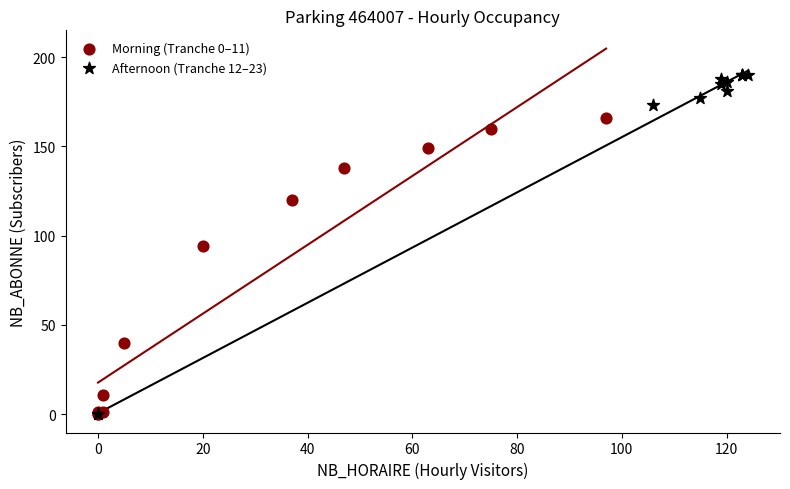

Which series reaches the maximum Y coordinate?

Afternoon (Tranche 12–23)